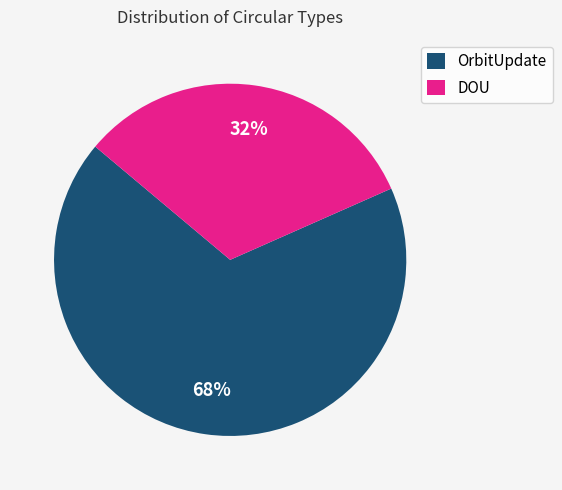

Combined, do OrbitUpdate and DOU account for over 50%?

Yes